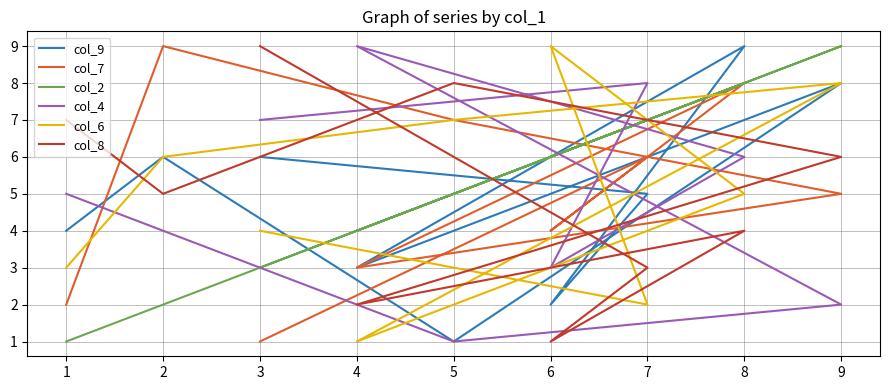

True or false: col_8 has more than 1 interior local peaks.

True